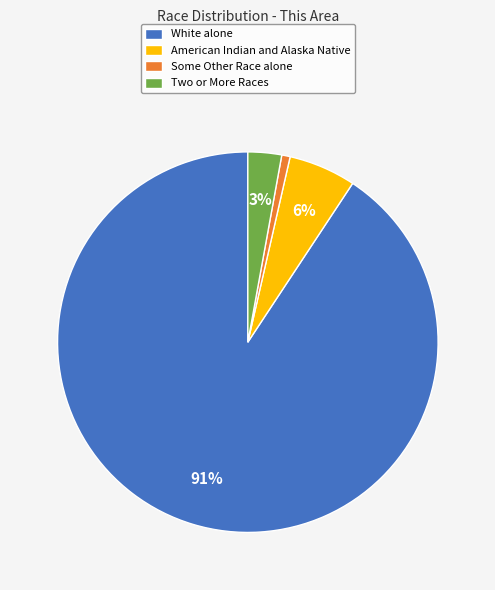

Which slice is the largest?

White alone